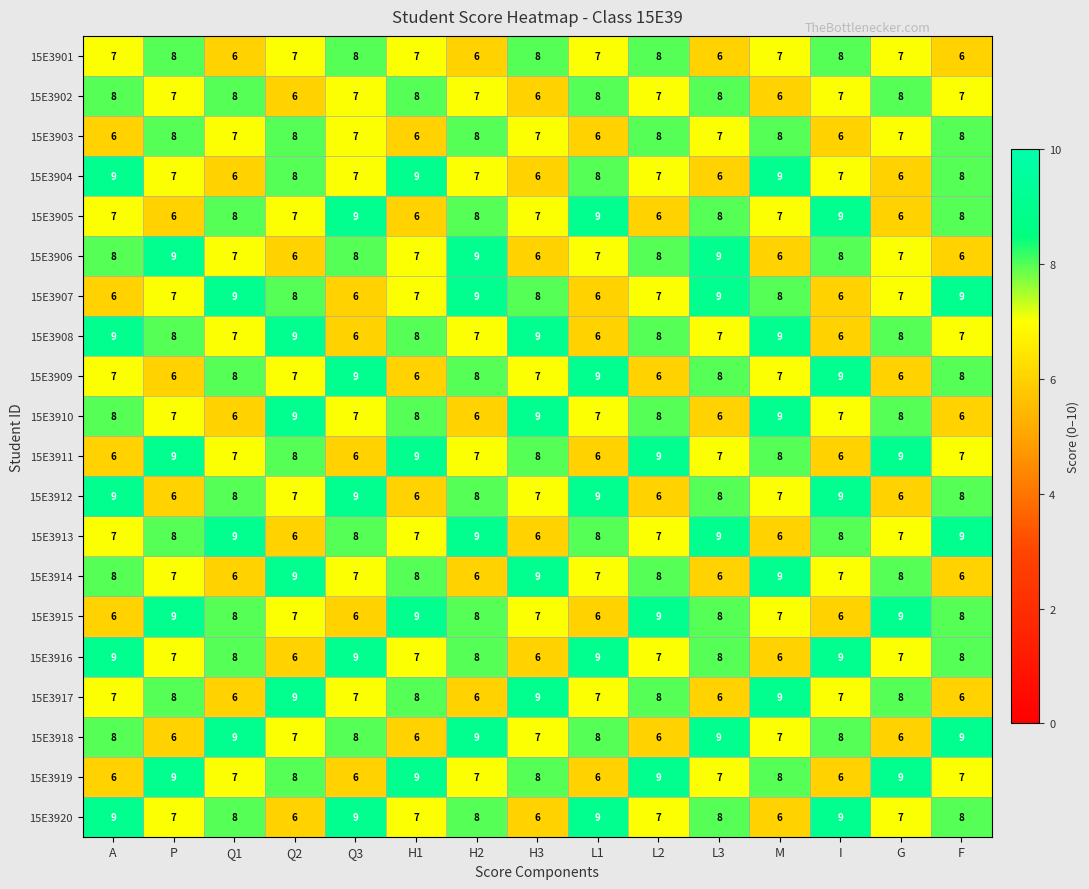

Read the 15E3920 value at L3.

8